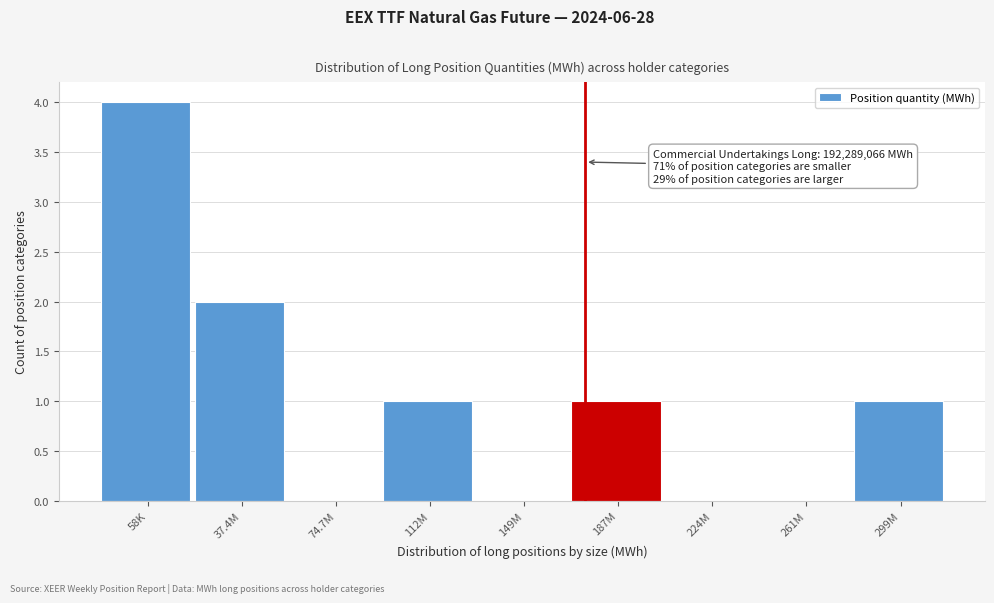

Reading right to left, list all the values displayed in this chart.

299M=1	261M=0	224M=0	187M=1	149M=0	112M=1	74.7M=0	37.4M=2	58K=4